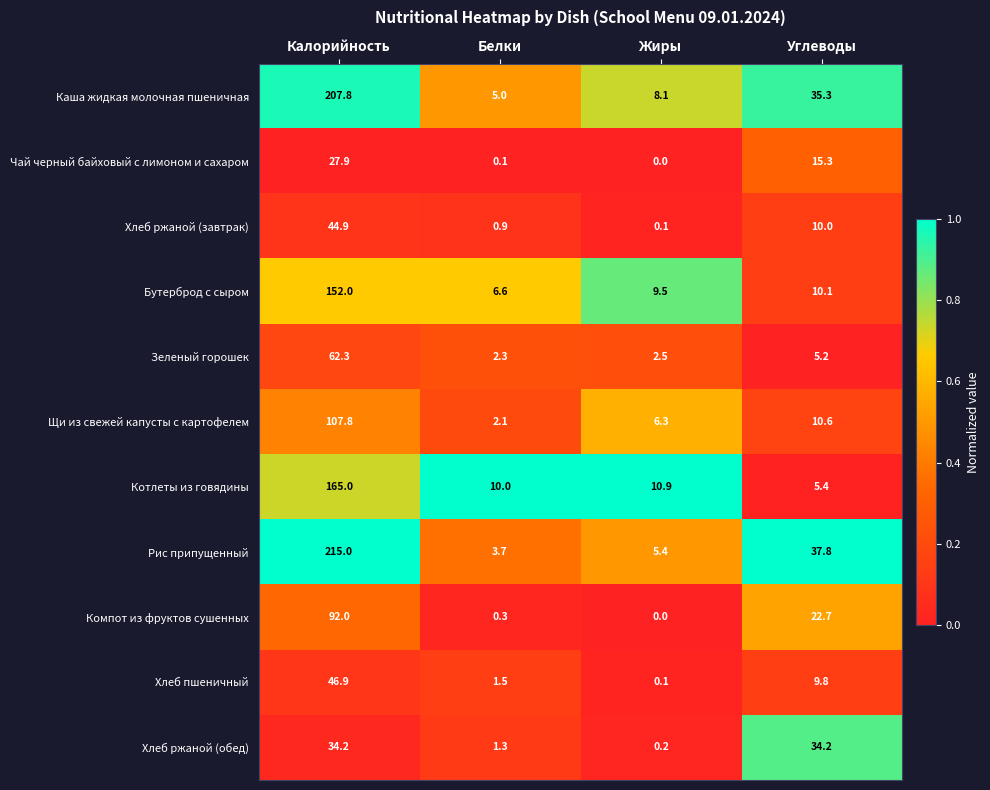

What is the sum of all Котлеты из говядины values?

191.3